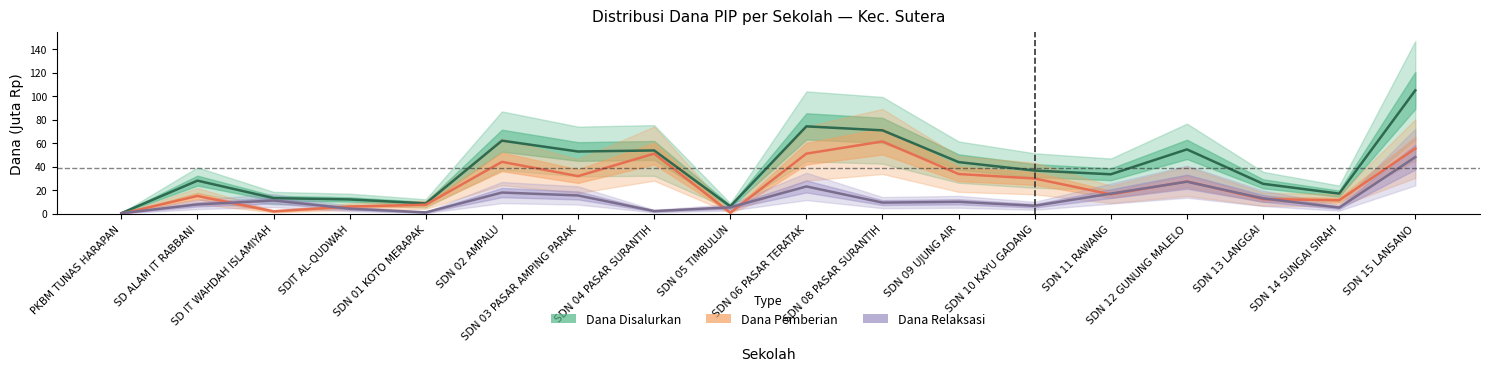

At which label does Dana Pemberian first exceed 27?

SDN 02 AMPALU